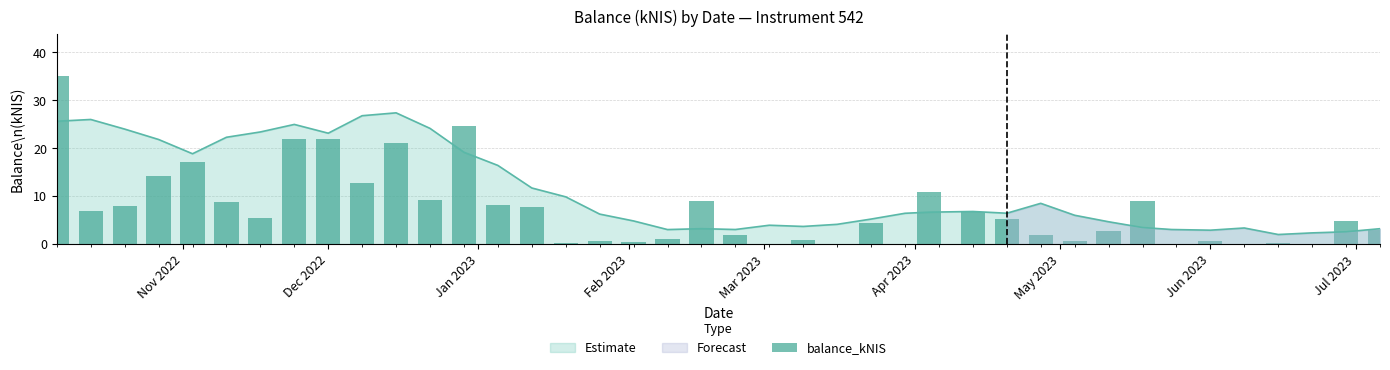

What is the value of the 1st bar from the left?

35.0